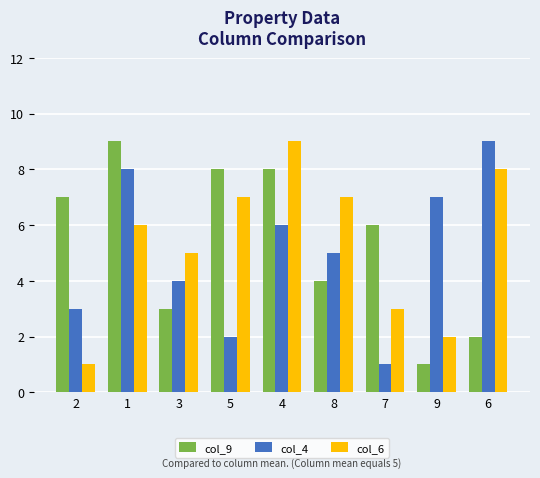

What position from the right is 8?

4